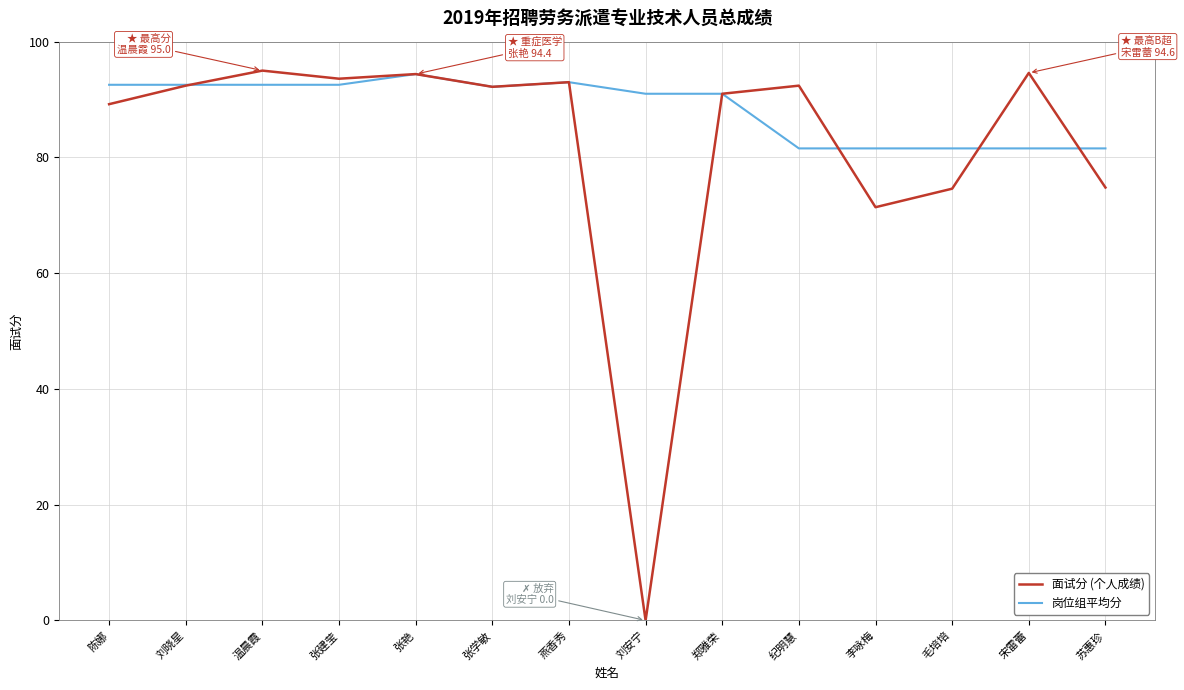

What position from the left is 纪明慧?

10